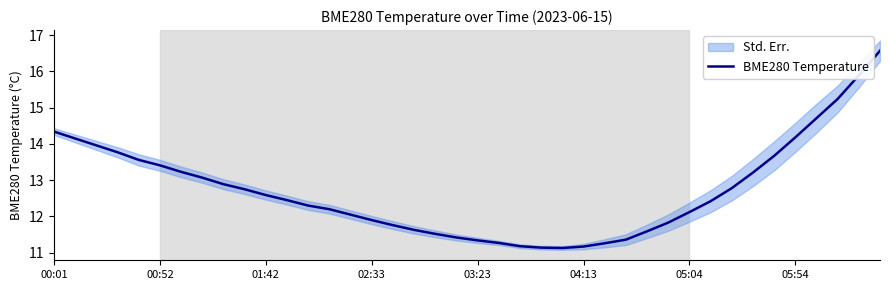

Reading right to left, extract all data points from this chart.

16.6	15.9	15.2	14.7	14.2	13.7	13.2	12.8	12.4	12.1	11.8	11.6	11.4	11.3	11.2	11.1	11.1	11.2	11.3	11.3	11.4	11.5	11.6	11.8	11.9	12.1	12.2	12.3	12.4	12.6	12.8	12.9	13.1	13.2	13.4	13.6	13.8	14.0	14.2	14.3